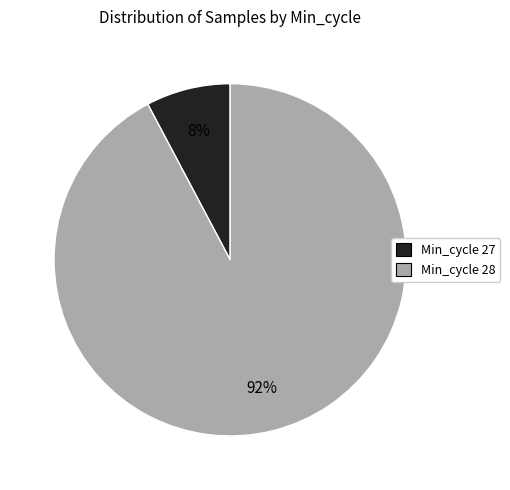

Count the number of slices in the pie.

2